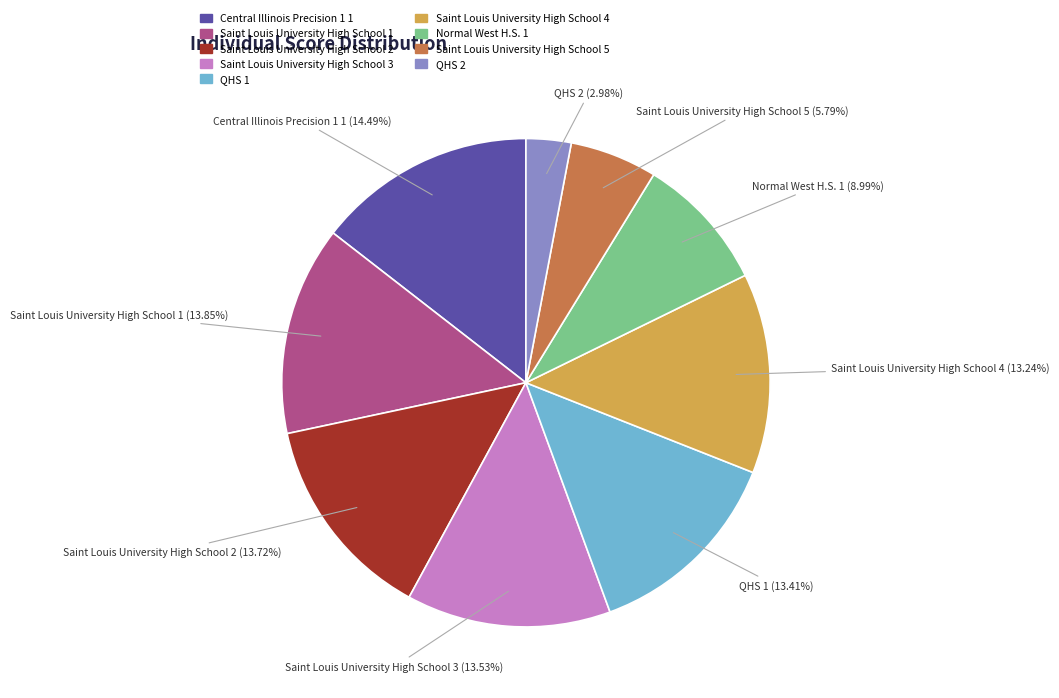

What is the ratio of the value at Saint Louis University High School 4 to the value at Saint Louis University High School 5?

2.3